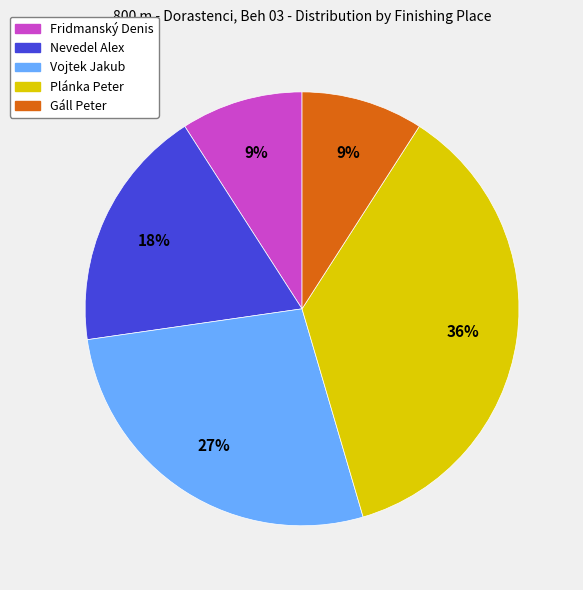

Count the number of slices in the pie.

5